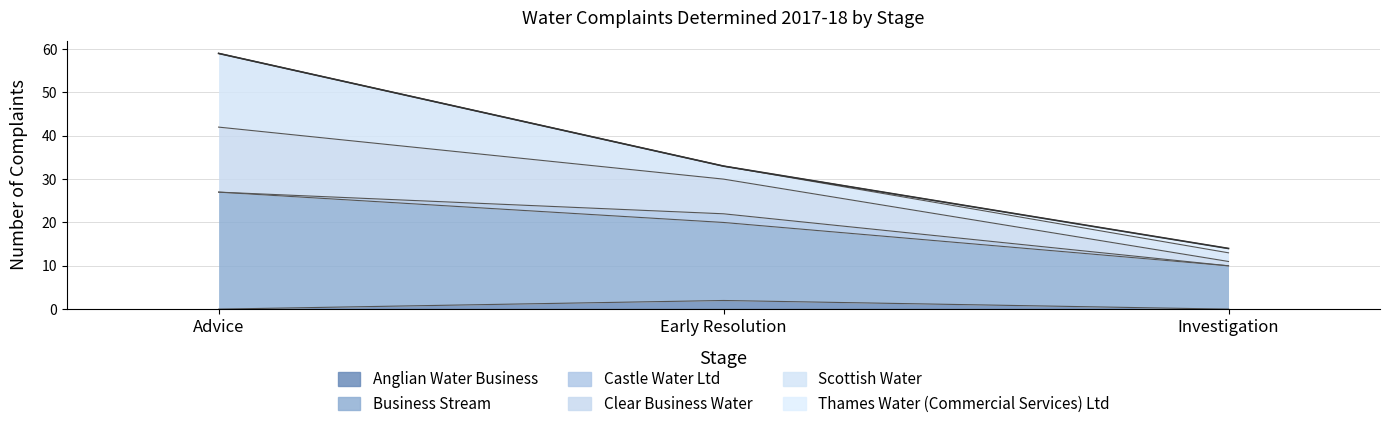

How many categories are shown in the chart?

3